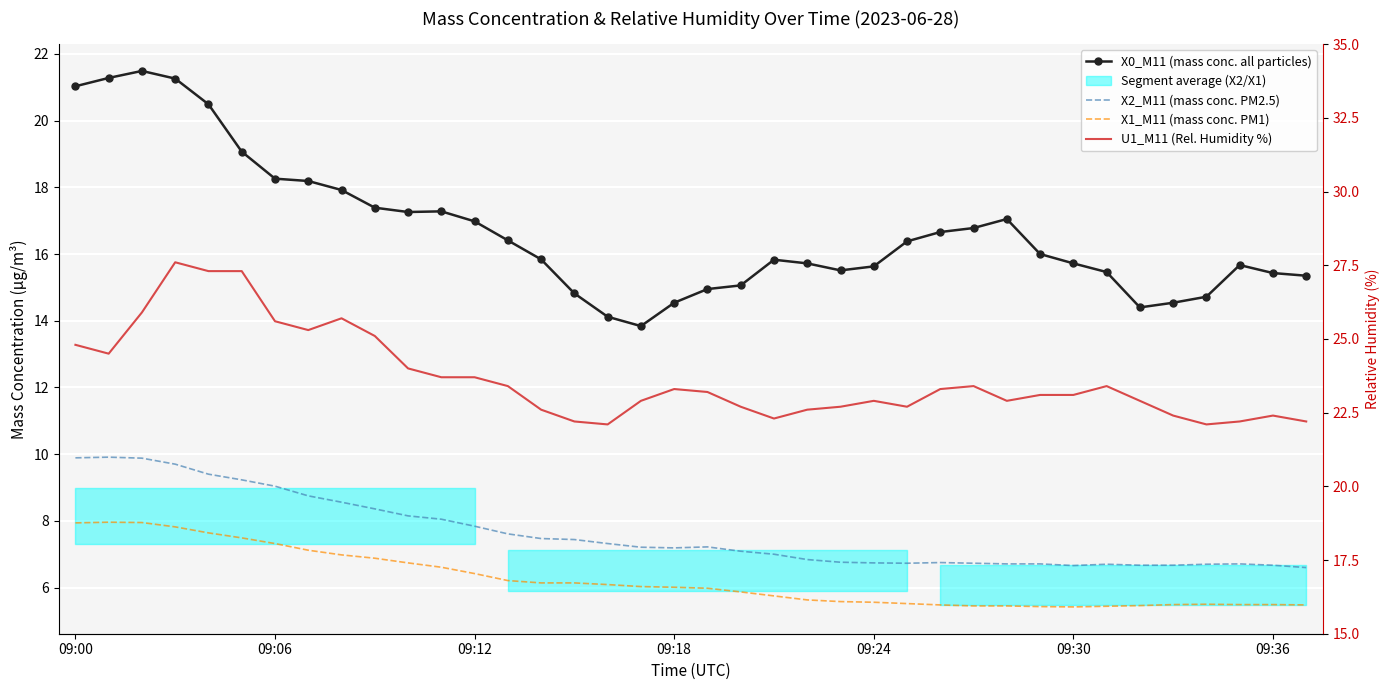

How many values in the U1_M11 (Rel. Humidity %) series are below 23?

17